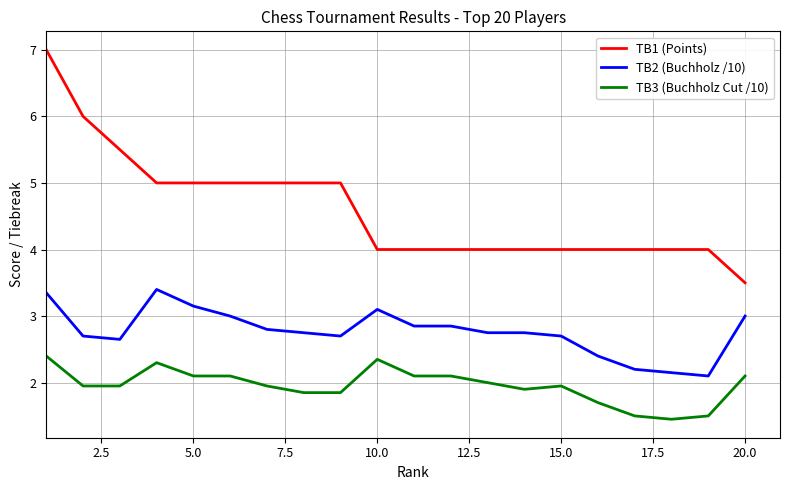

Rank the series by their maximum value, from lowest to highest.

TB3 (Buchholz Cut /10), TB2 (Buchholz /10), TB1 (Points)